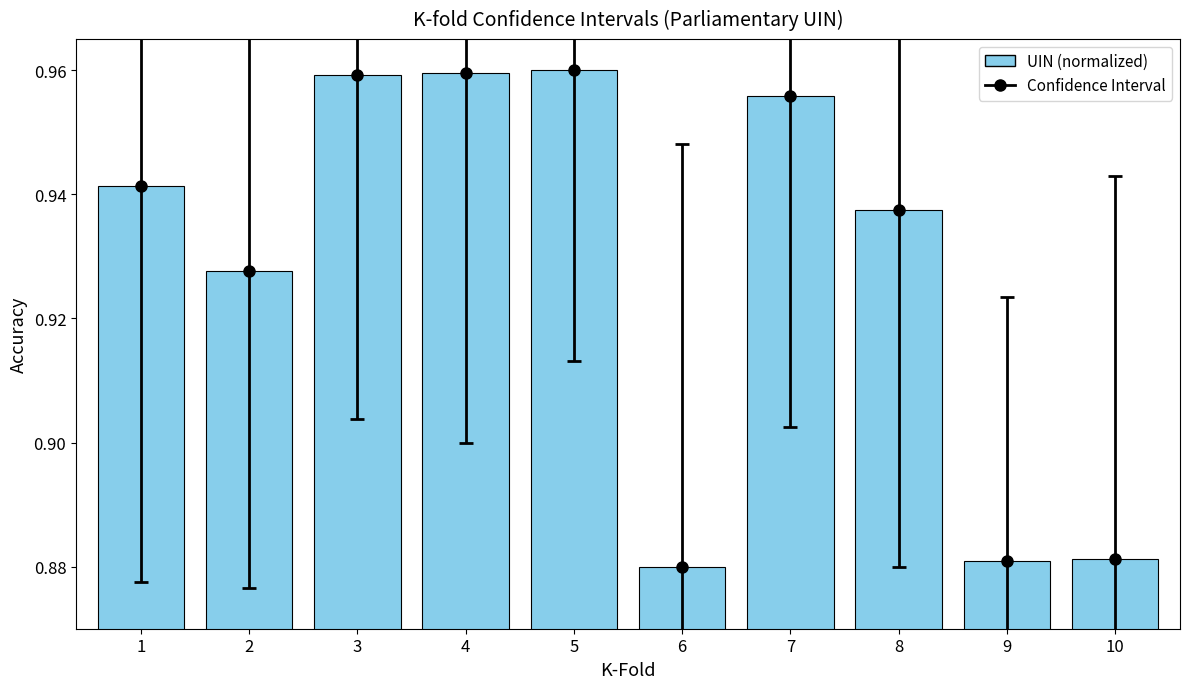

True or false: the data shows 1.0 at 3.

True